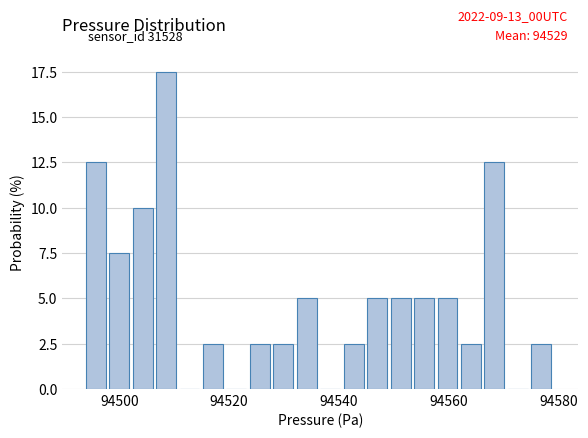

Read against the x-axis, roughly where is the centre of the tallest bar?

94508